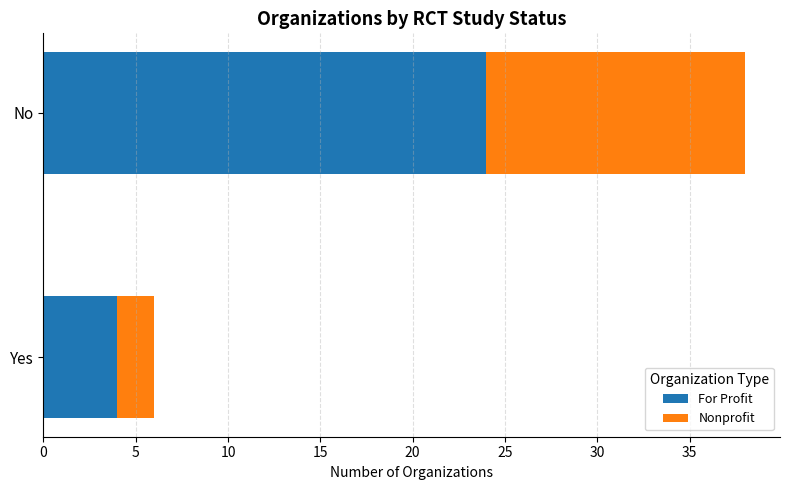

What is the difference between the For Profit values at Yes and No?

20